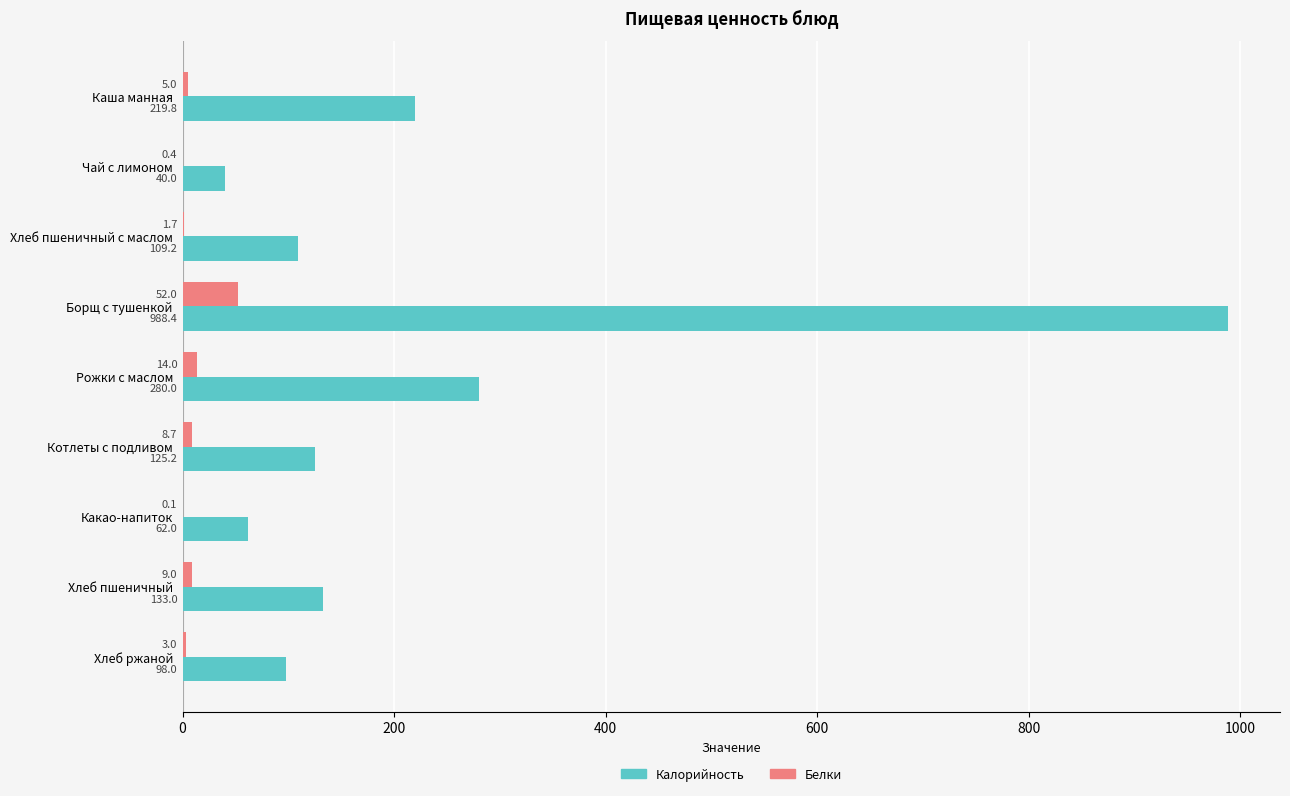

What is the sum of all Белки values?

93.9